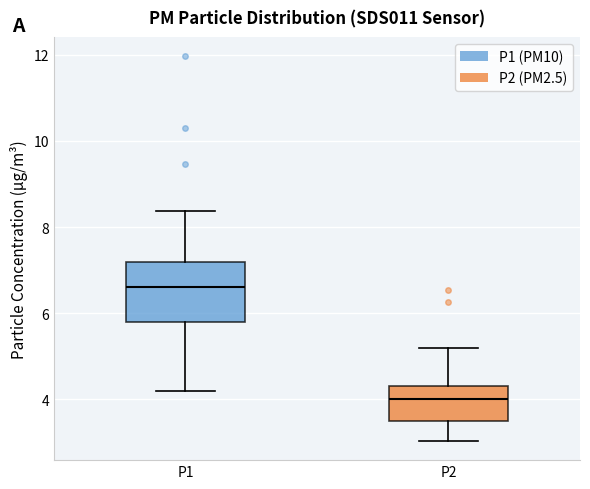

Where is the lower edge of the box for P1 on the y-axis? The values are not printed on the chart, so give them approximately, as read against the axis.

5.8